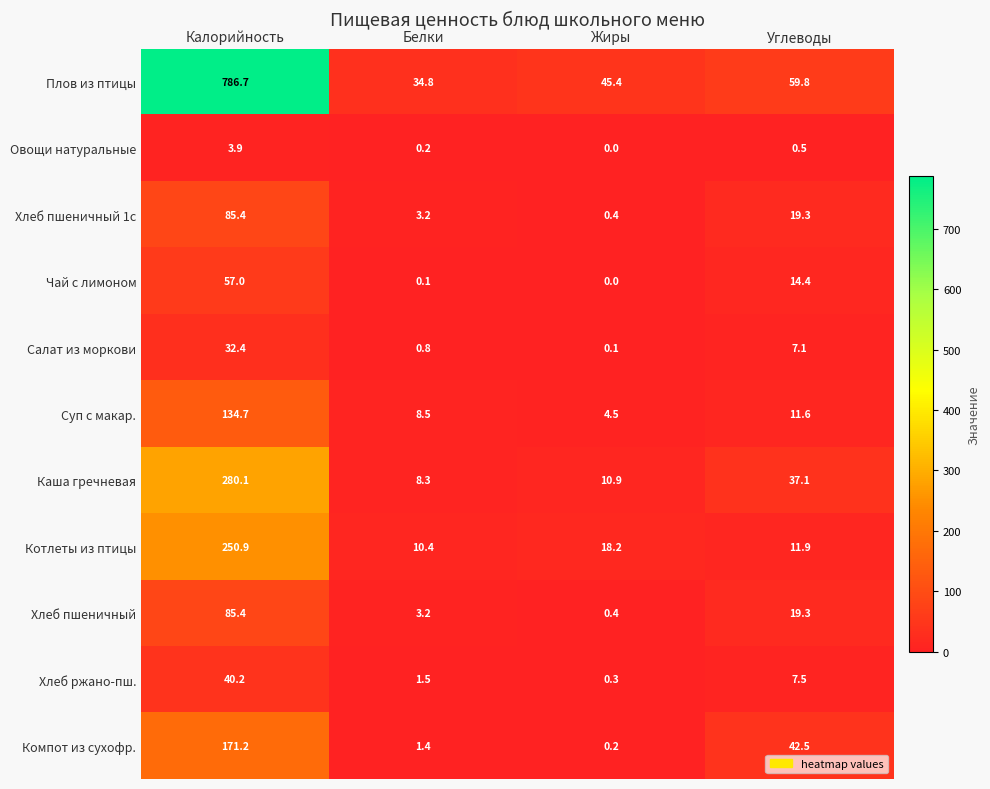

Which series has the widest spread of values?

Плов из птицы